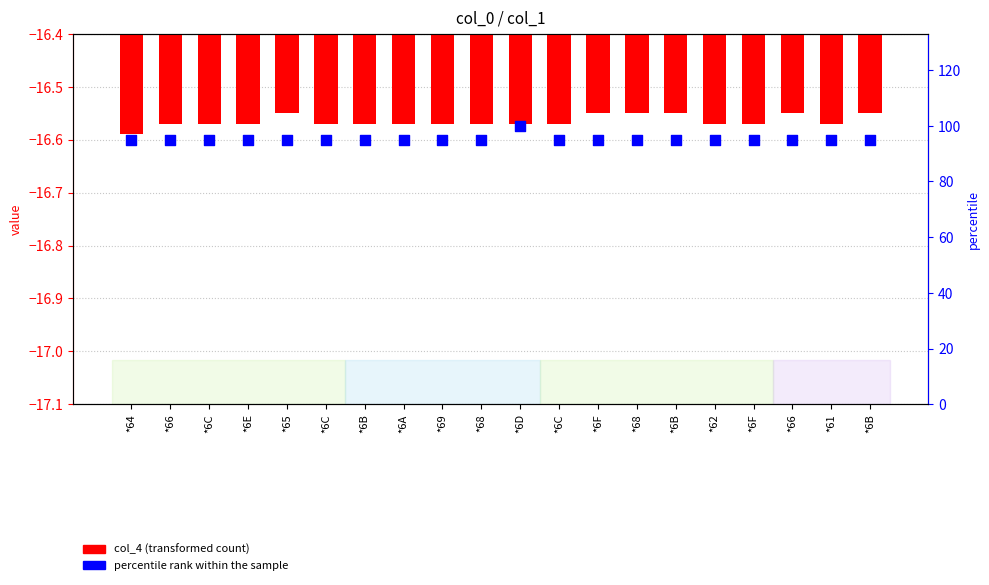

At which category is the sum across all series the highest?

*6D